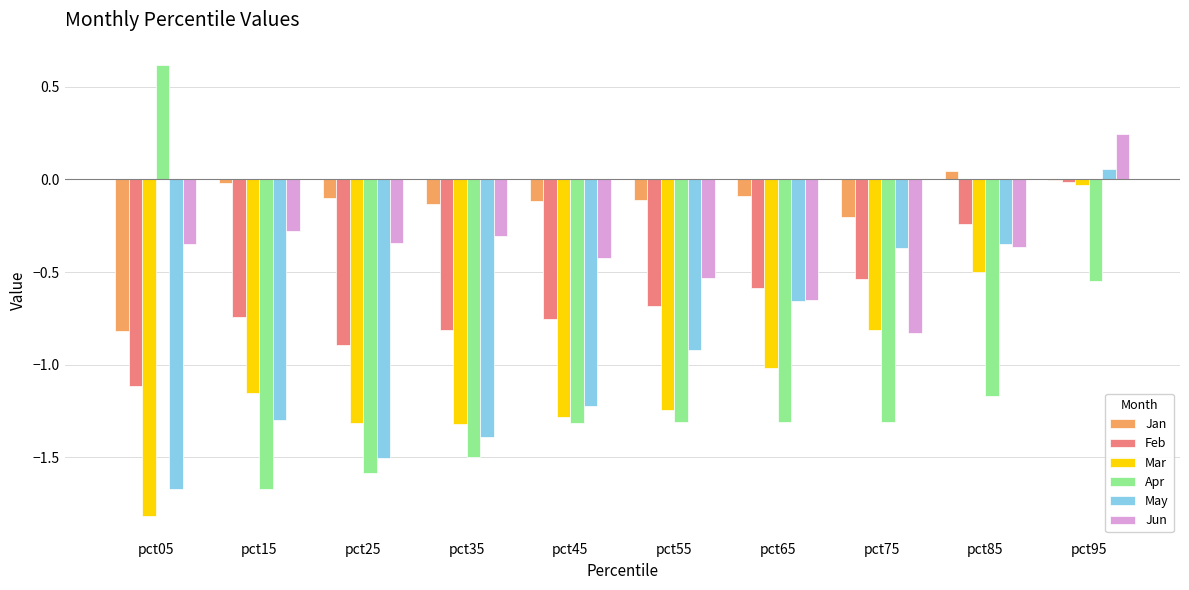

How many series are shown in this chart?

6